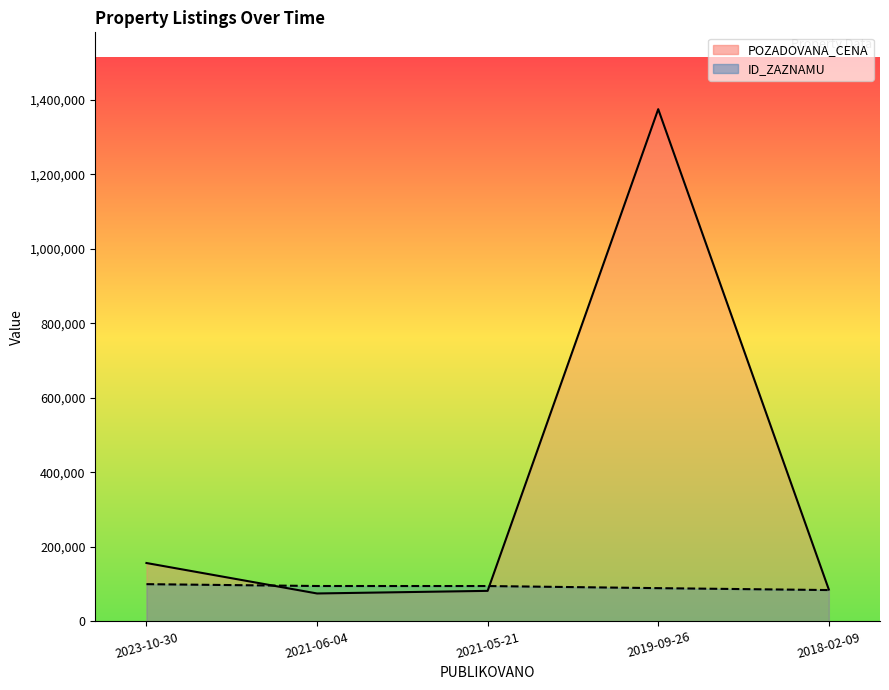

True or false: ID_ZAZNAMU and POZADOVANA_CENA intersect in this chart.

True